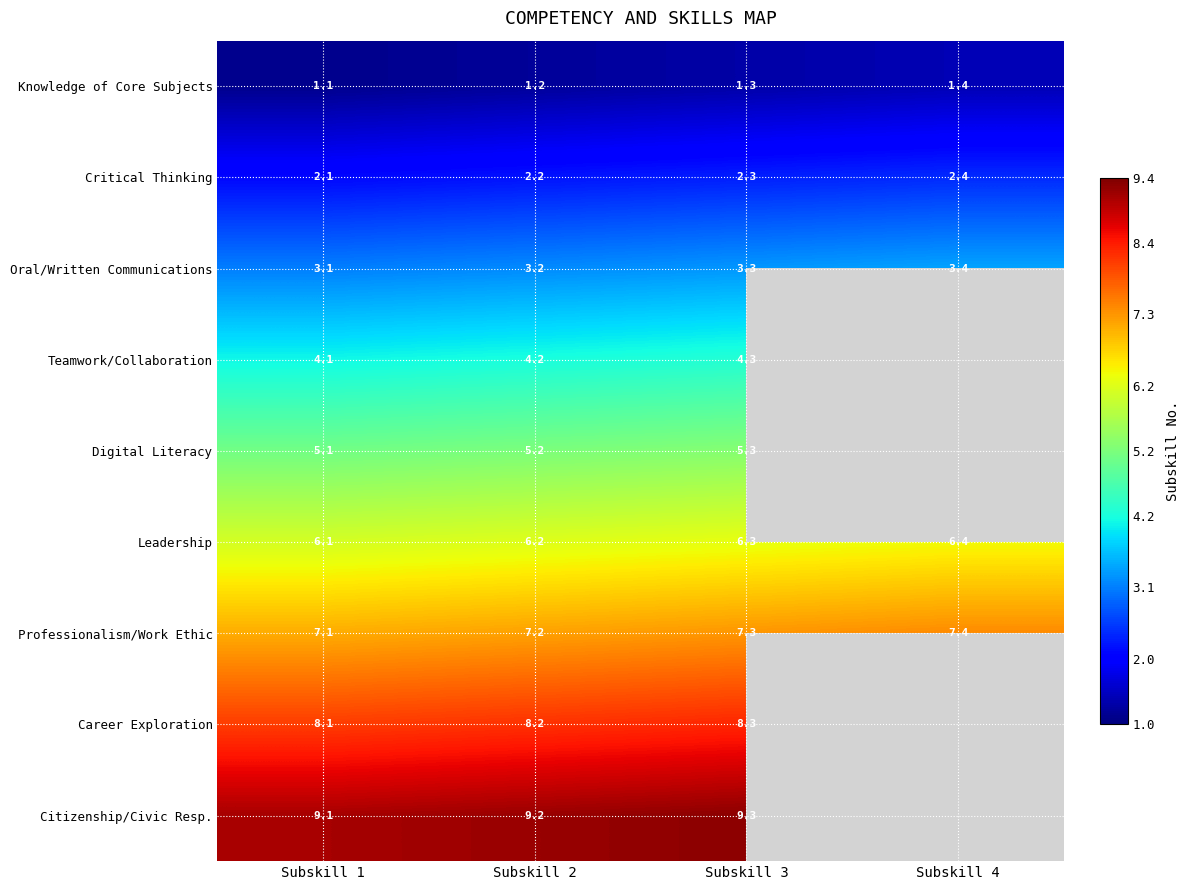

How many Professionalism/Work Ethic values are between 7 and 8?

4